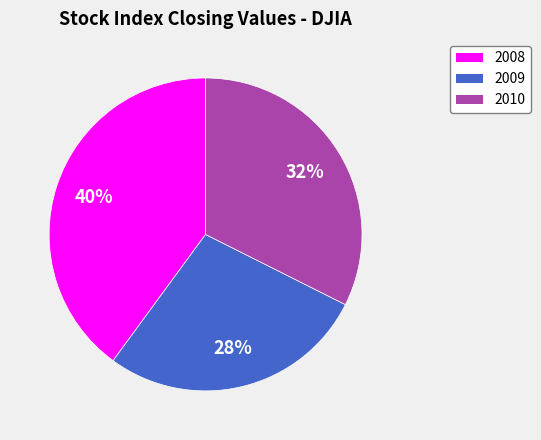

To the nearest percent, what is the difference between the largest and smallest slice percentages?

12%